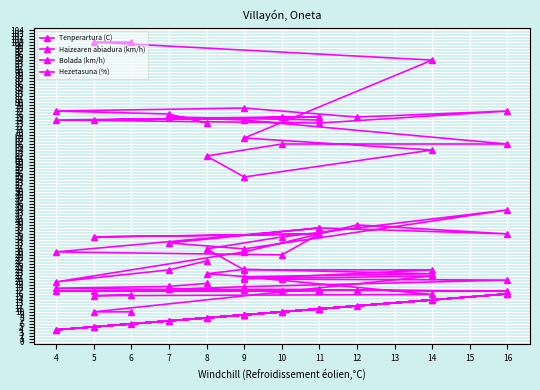

What is the maximum value shown in the chart?

100.0